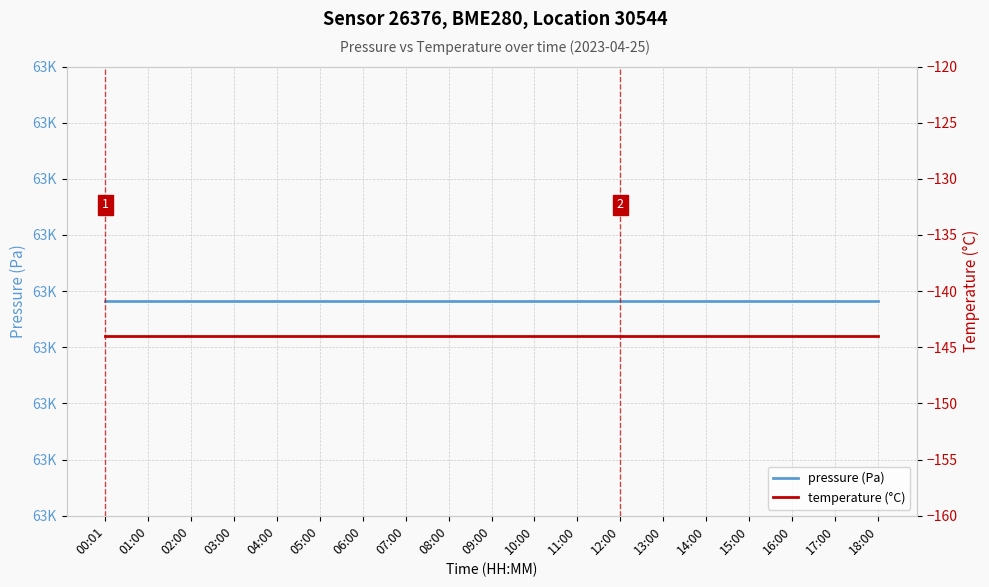

What is the label of the 11th point from the right?

08:00